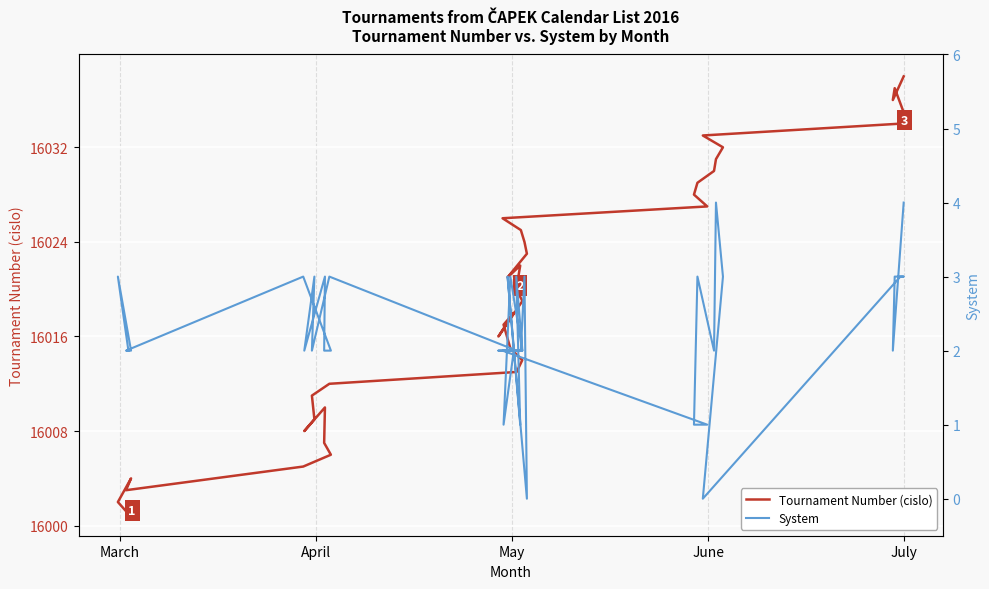

In Tournament Number (cislo), how many points are higher than both neighbors (excluding endpoints)?

5